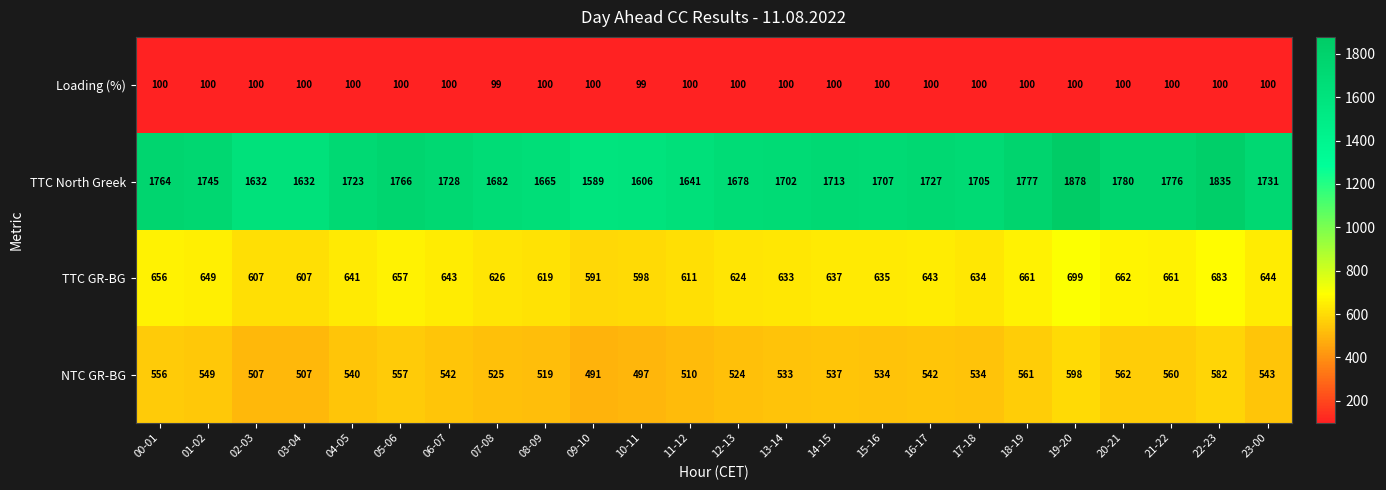

What is the average value of the NTC GR-BG series?

538